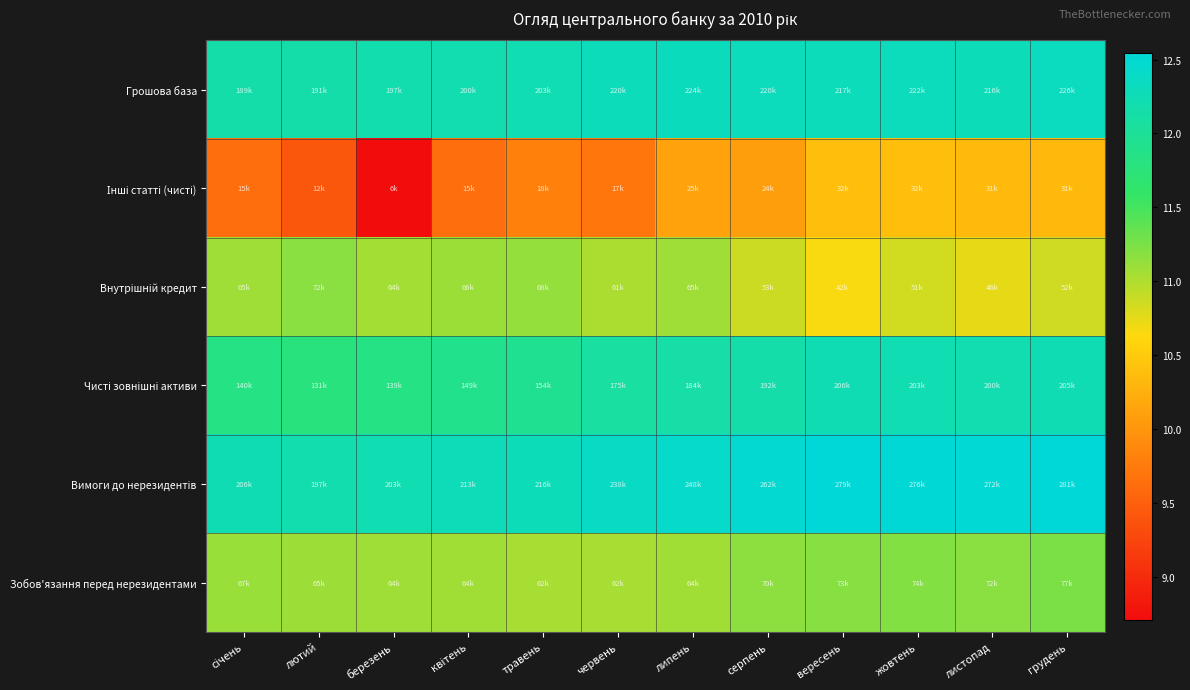

At which category is the sum across all series the highest?

грудень